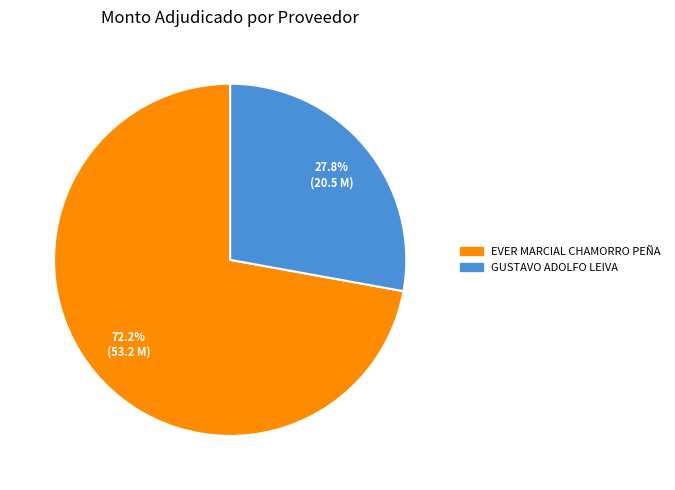

True or false: GUSTAVO ADOLFO LEIVA accounts for 37% of the total.

False